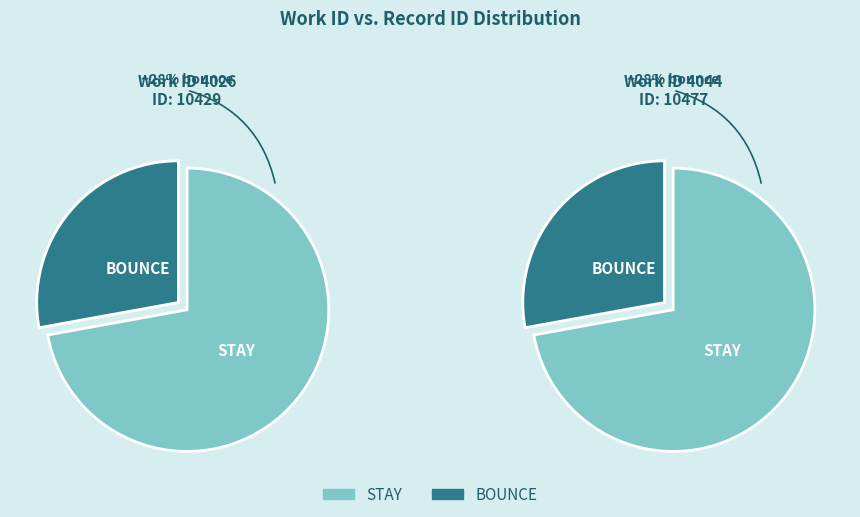

To the nearest percent, what portion does 4026 represent?

50%